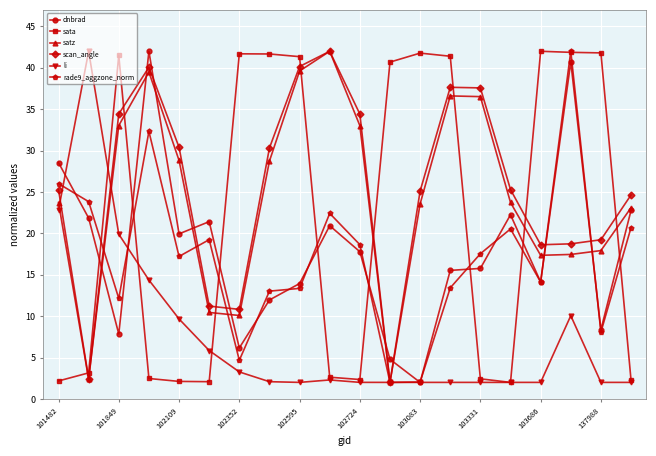

What is the minimum value for satz?

2.0